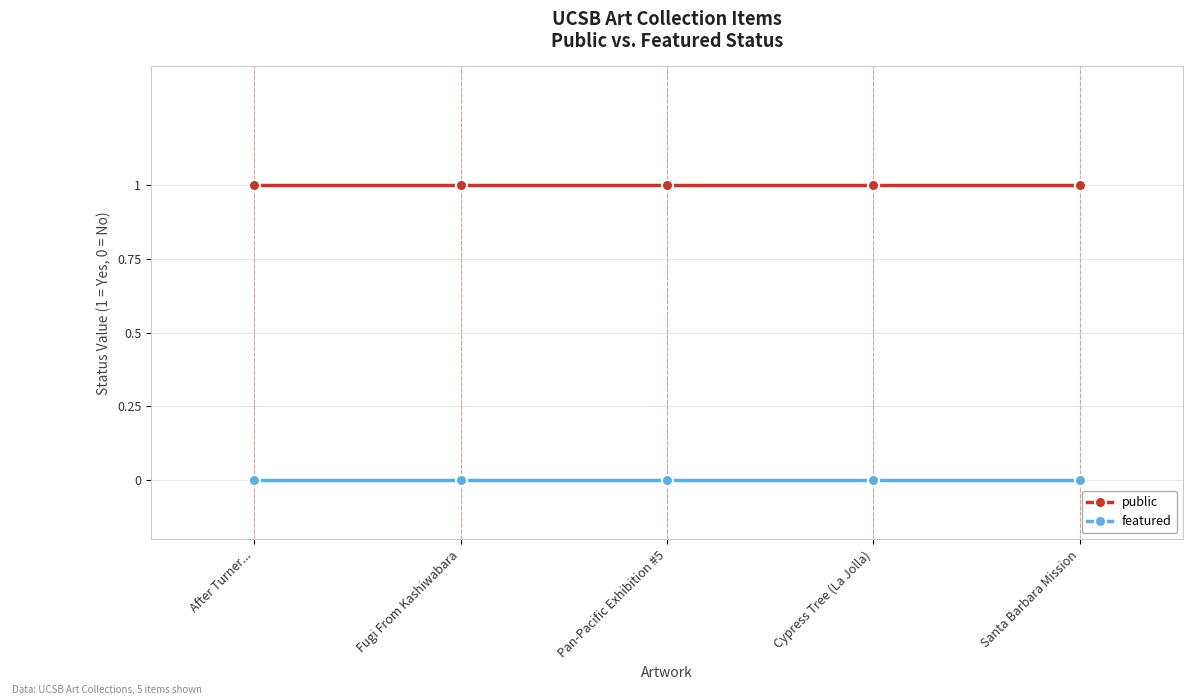

Is the value of public at After Turner... greater than the value of featured at Santa Barbara Mission?

Yes